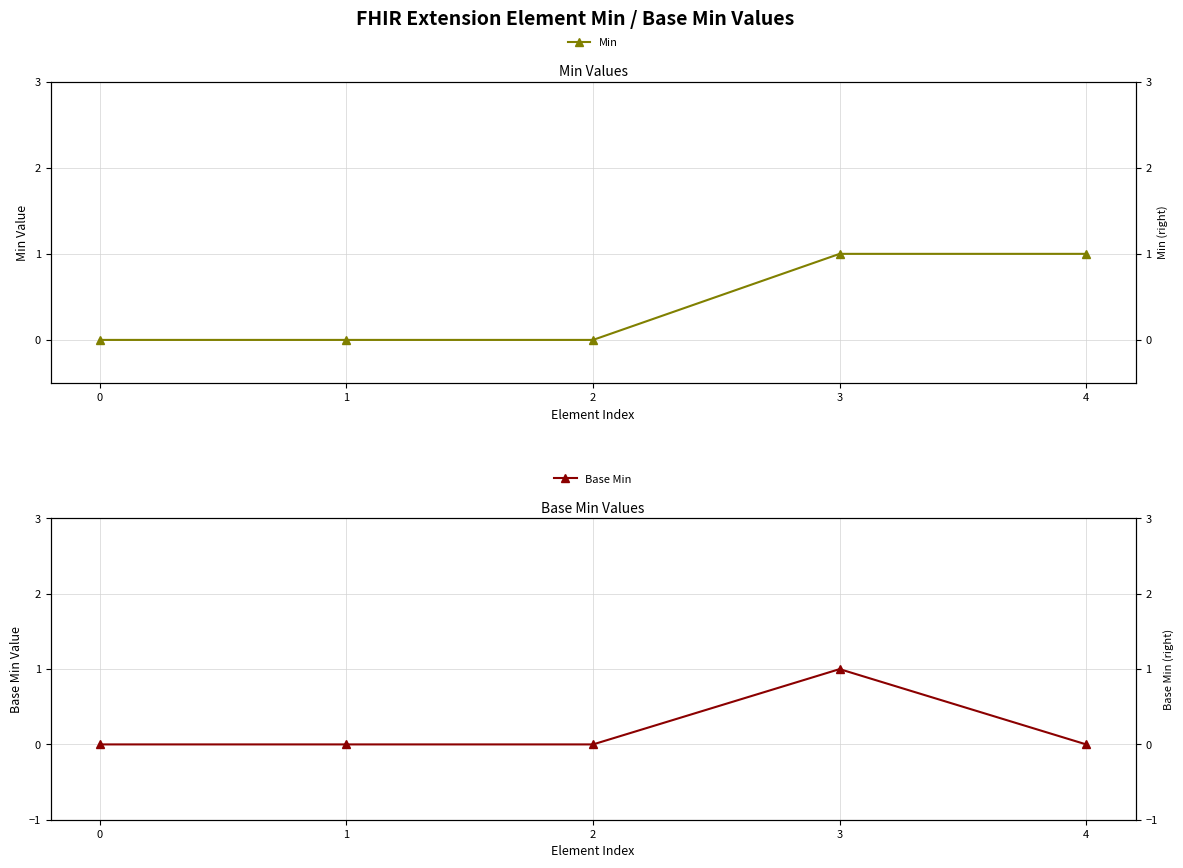

What is the sum of all Base Min values?

1